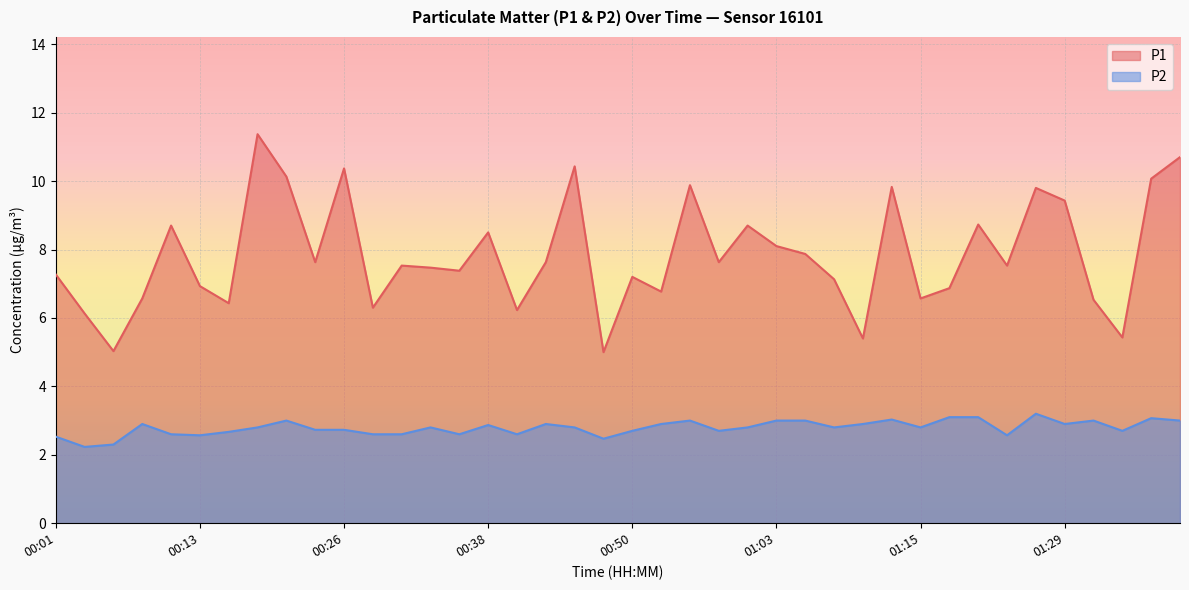

The value of P1 at 00:26 is 10.4. True or false?

True